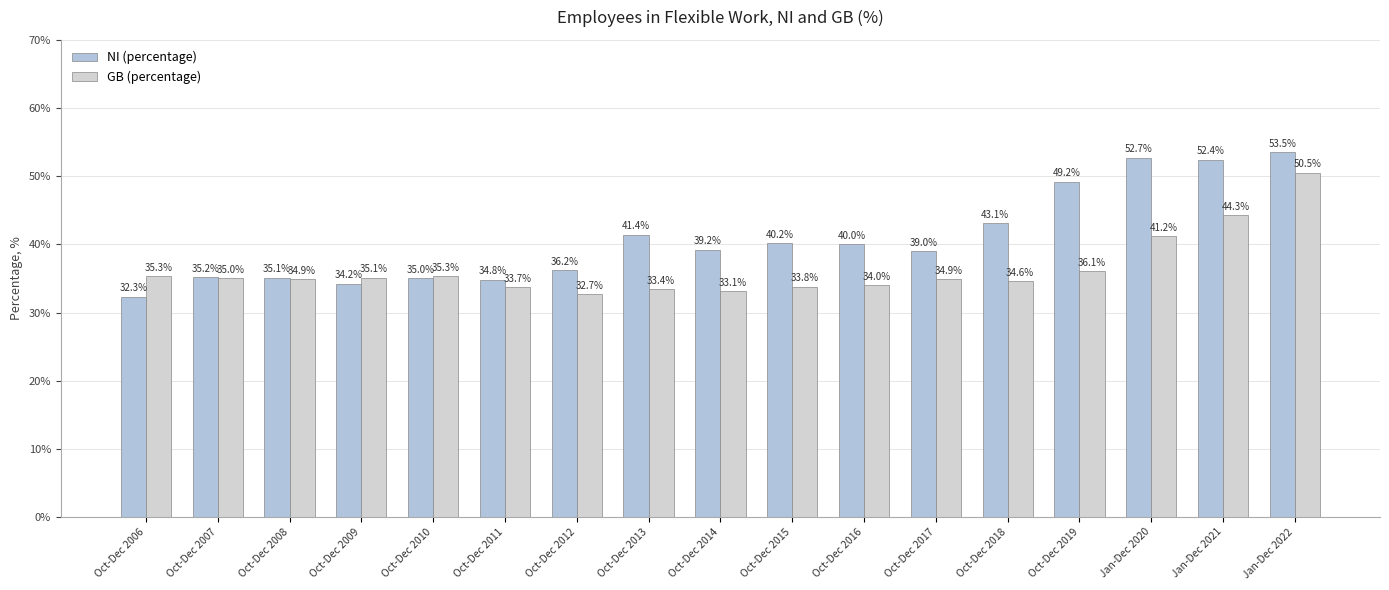

What is the label of the 12th bar from the left?

Oct-Dec 2017